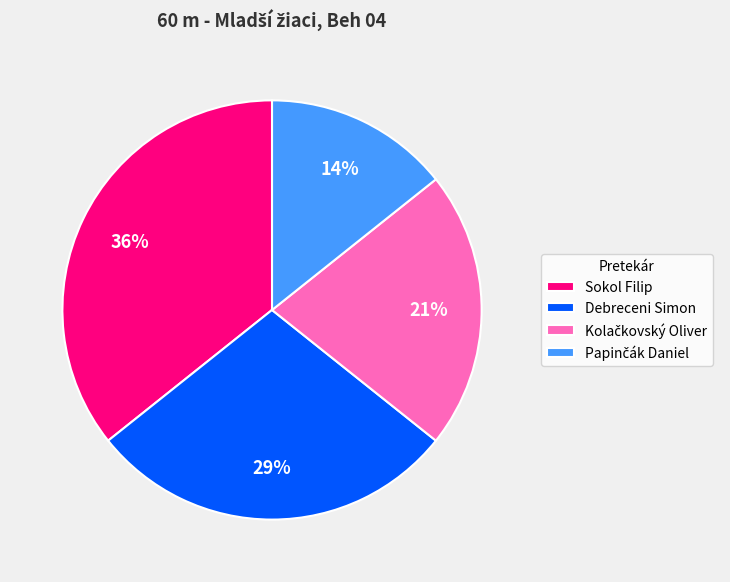

To the nearest percent, what portion does Sokol Filip represent?

36%